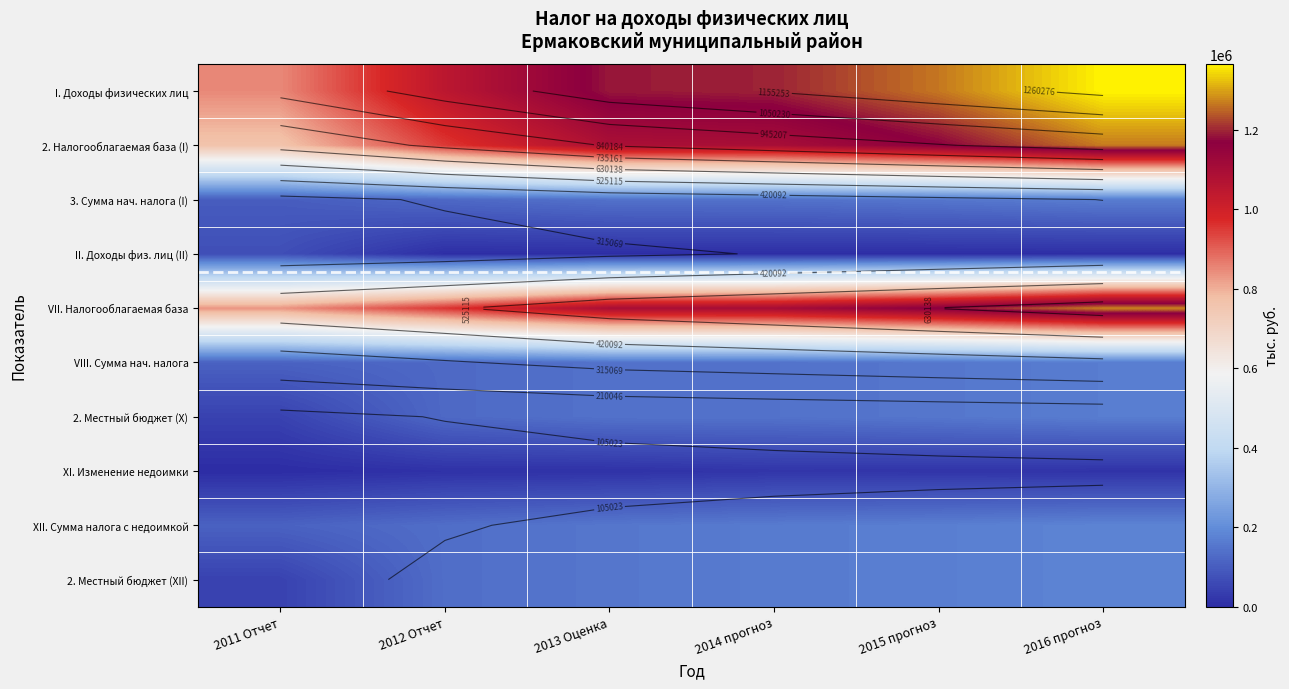

At how many categories does at least one series exceed 1036458?

5